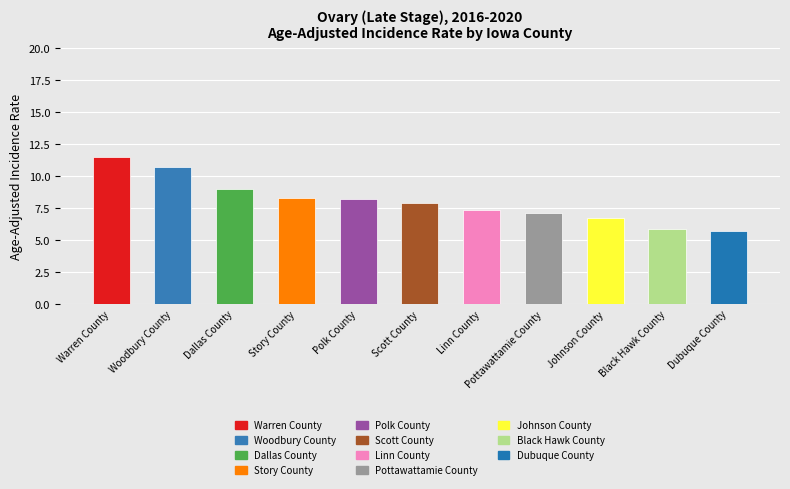

What is the change in value from Story County to Polk County?

-0.1